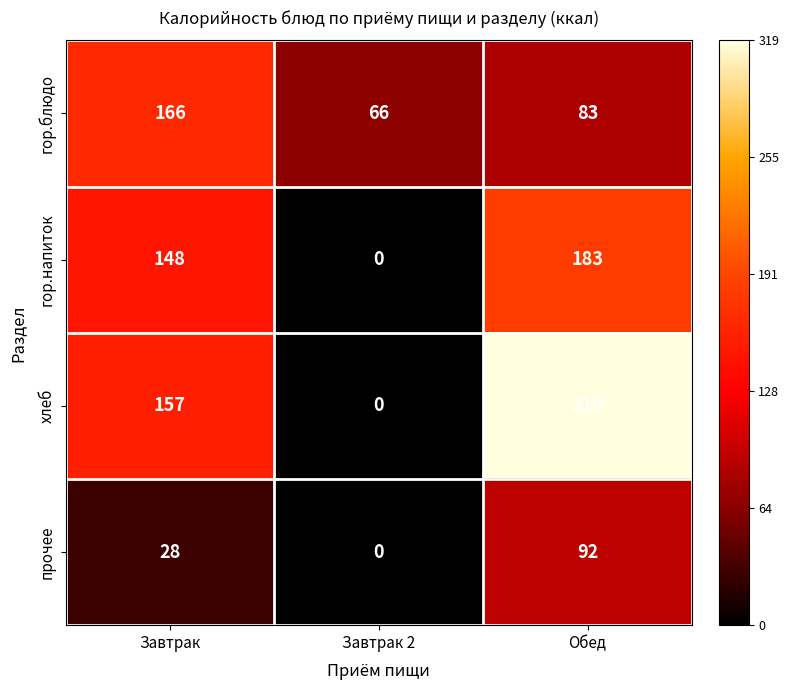

Reading left to right, list all the values displayed in this chart.

гор.блюдо: Завтрак=166	Завтрак 2=66	Обед=83
гор.напиток: Завтрак=148	Завтрак 2=0	Обед=183
хлеб: Завтрак=157	Завтрак 2=0	Обед=319
прочее: Завтрак=28	Завтрак 2=0	Обед=92